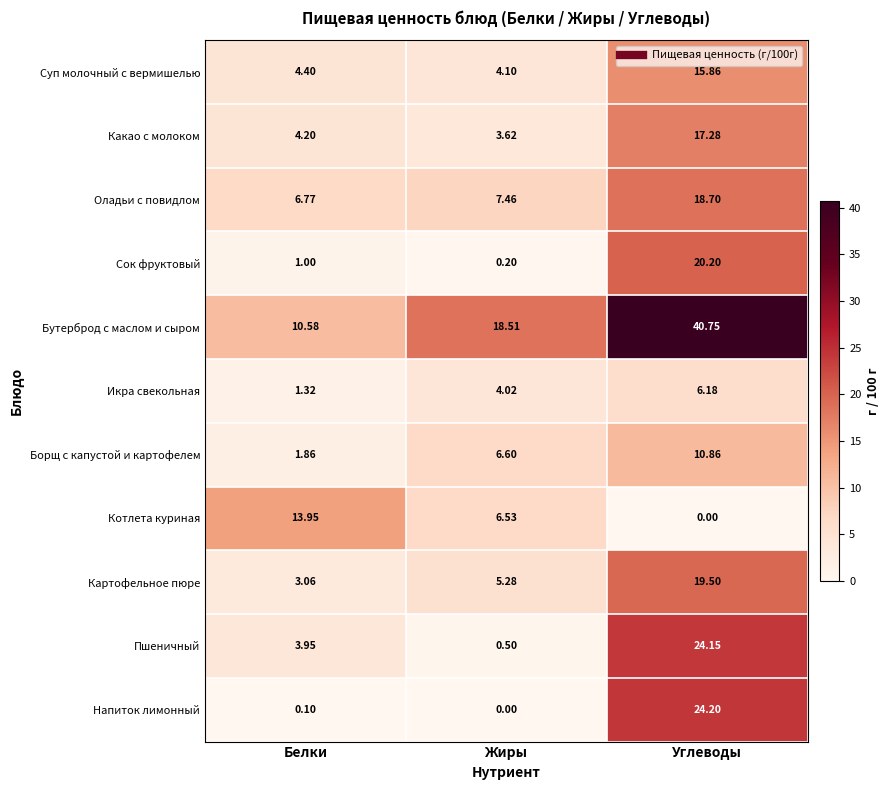

At how many categories does at least one series exceed 28?

1